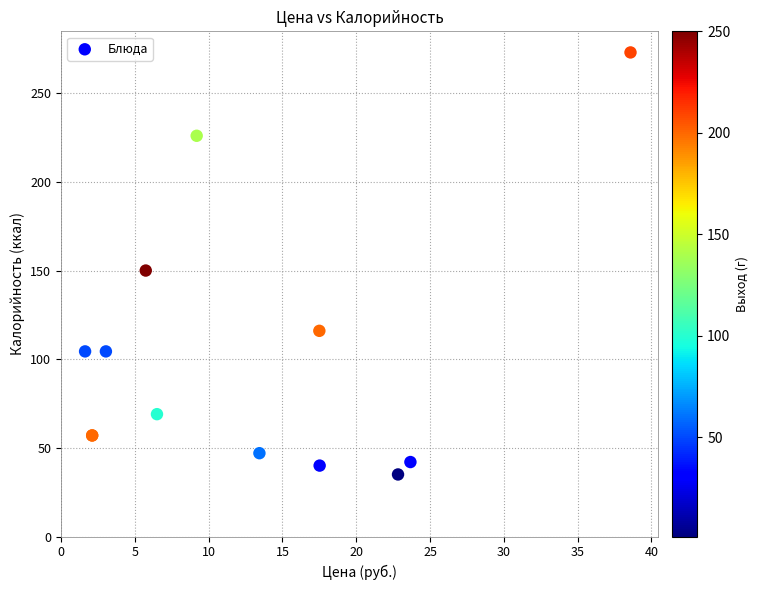

What Y value in the scatter plot is closest to 154?

150.0